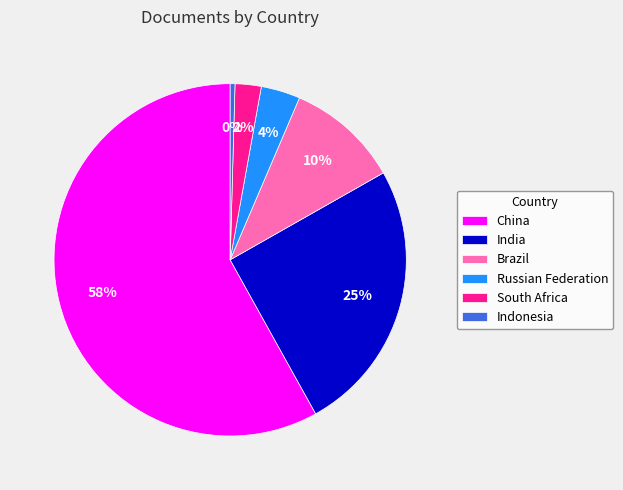

The Indonesia slice represents 12% of the pie. True or false?

False